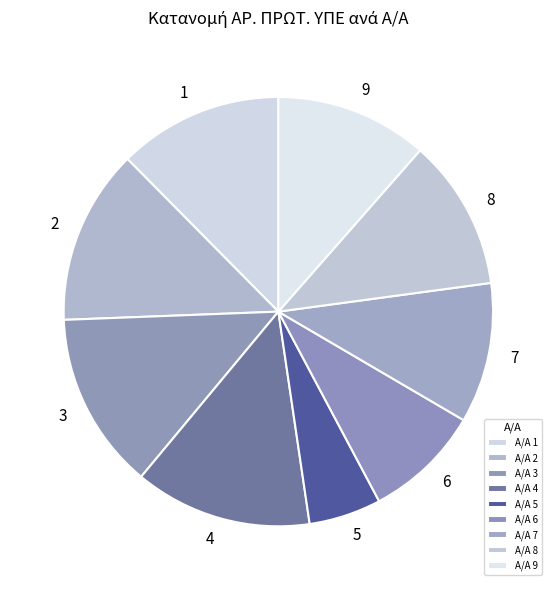

Combined, do 1 and 2 account for over 50%?

No